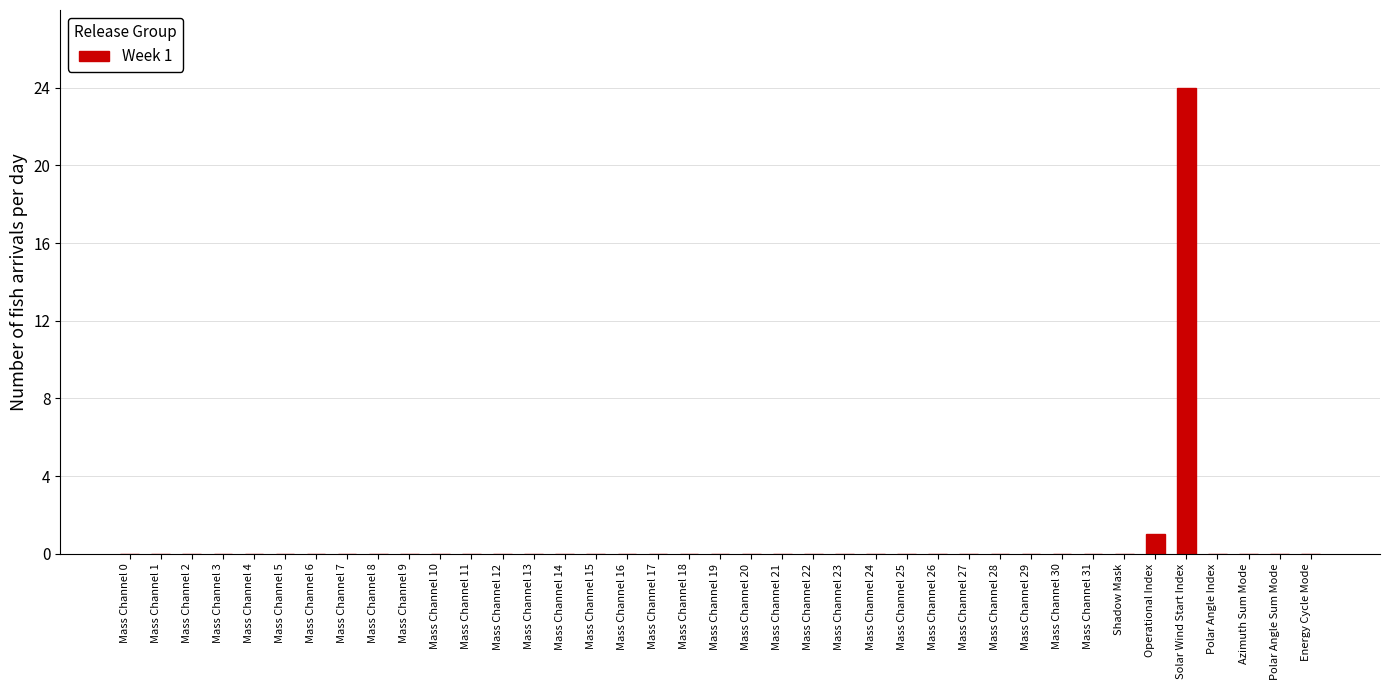

The chart shows a value of 10 at Mass Channel 29. True or false?

False